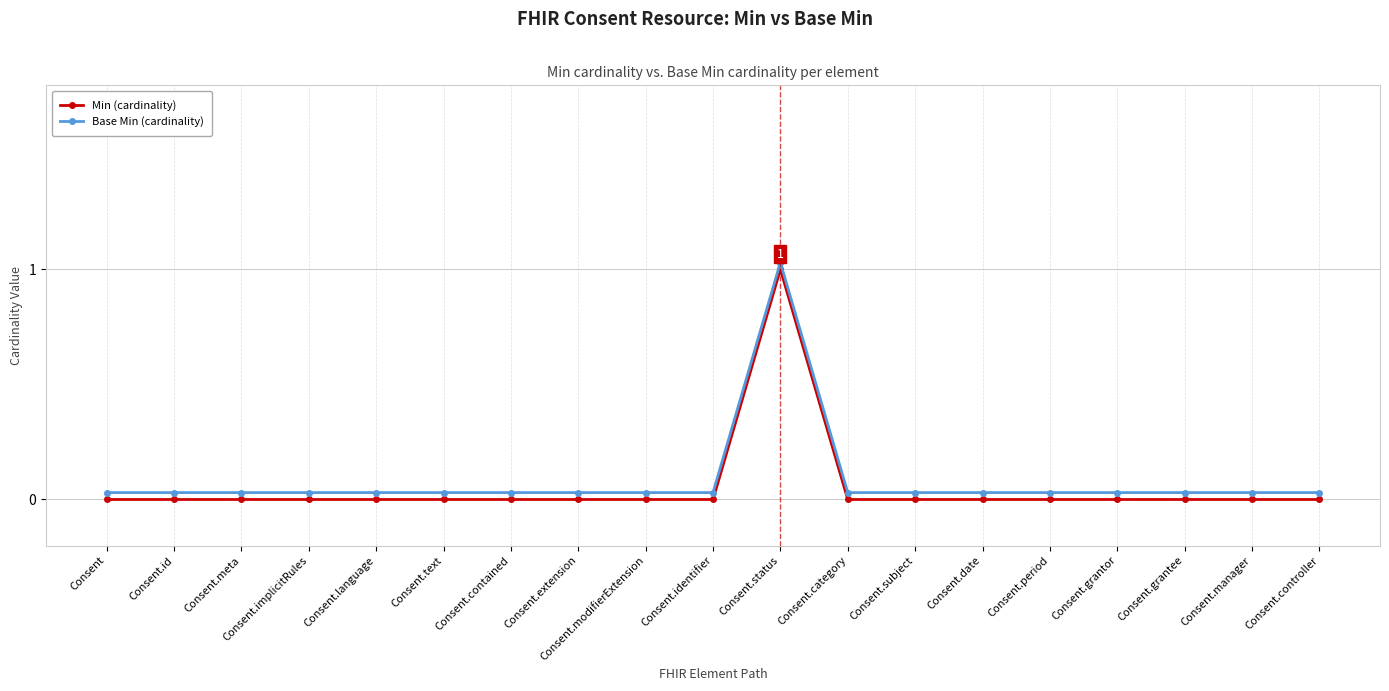

What is the label of the 11th point from the left?

Consent.status